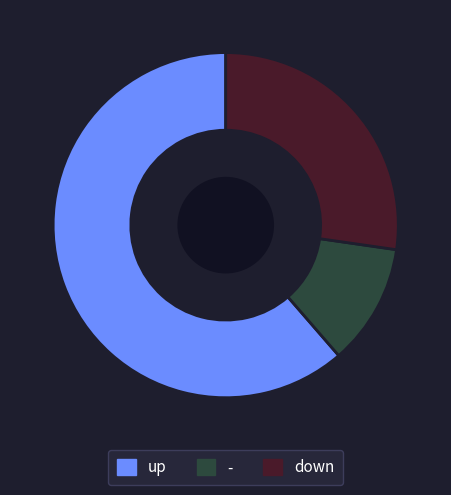

How many slices are in this pie chart?

3